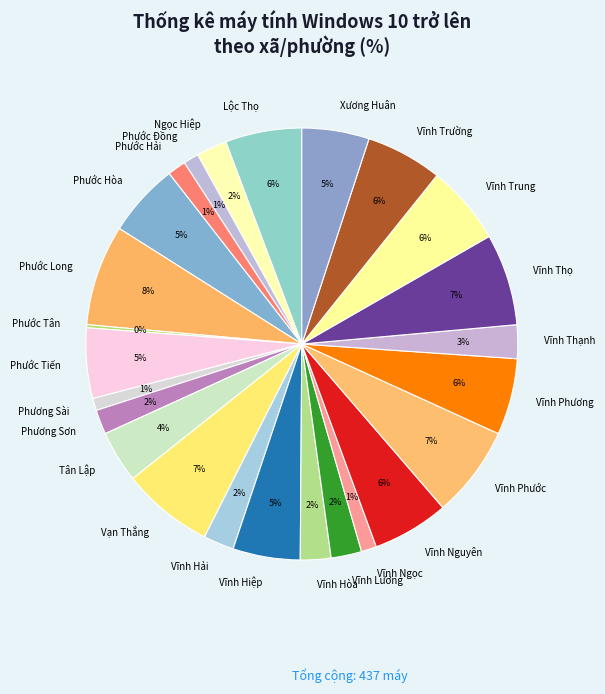

To the nearest percent, what is the average slice percentage?

4%